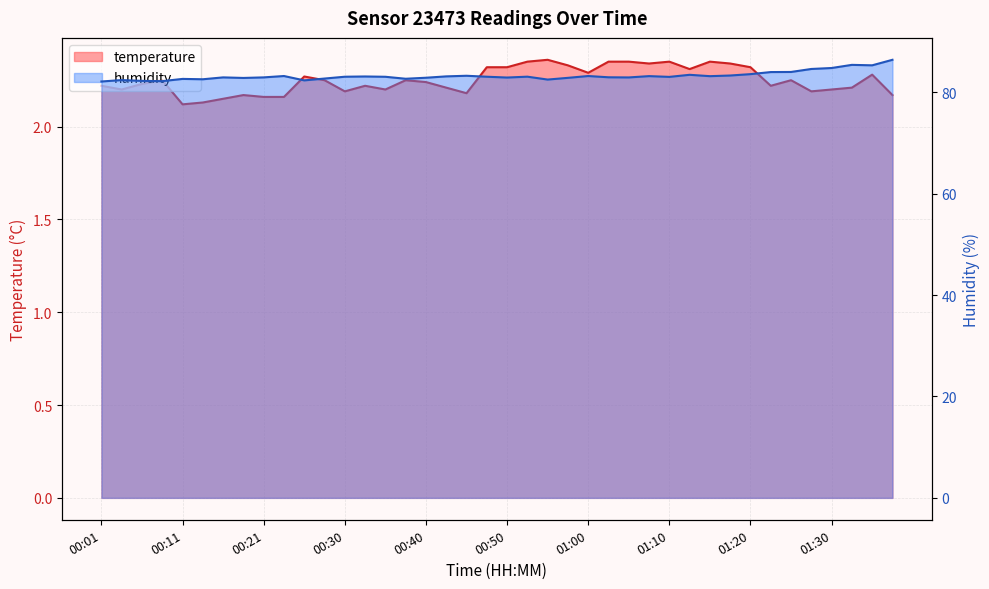

What position from the right is 00:01?

40